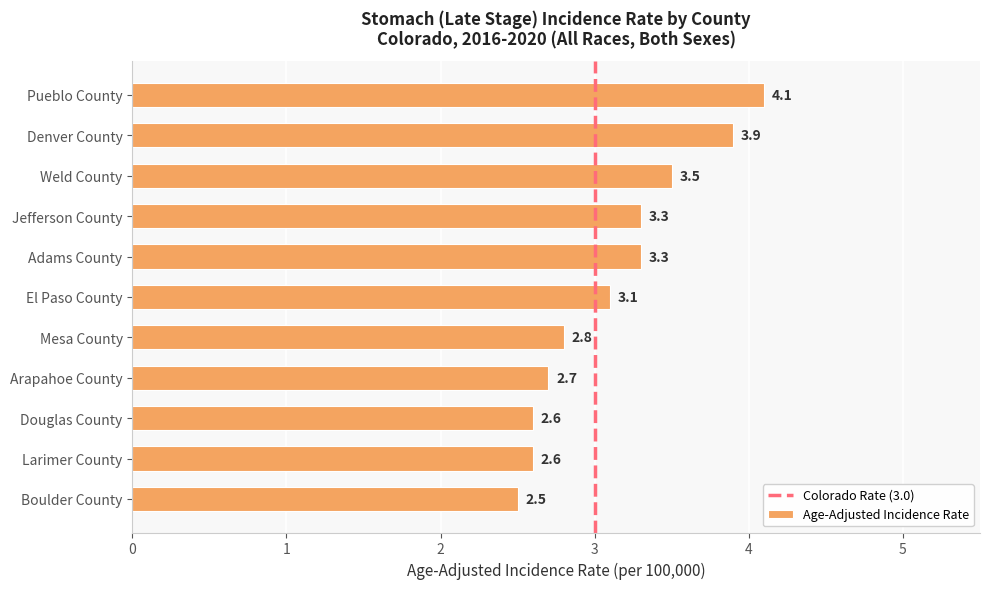

Approximately how many times larger is the value at Boulder County compared to Douglas County?

1.0